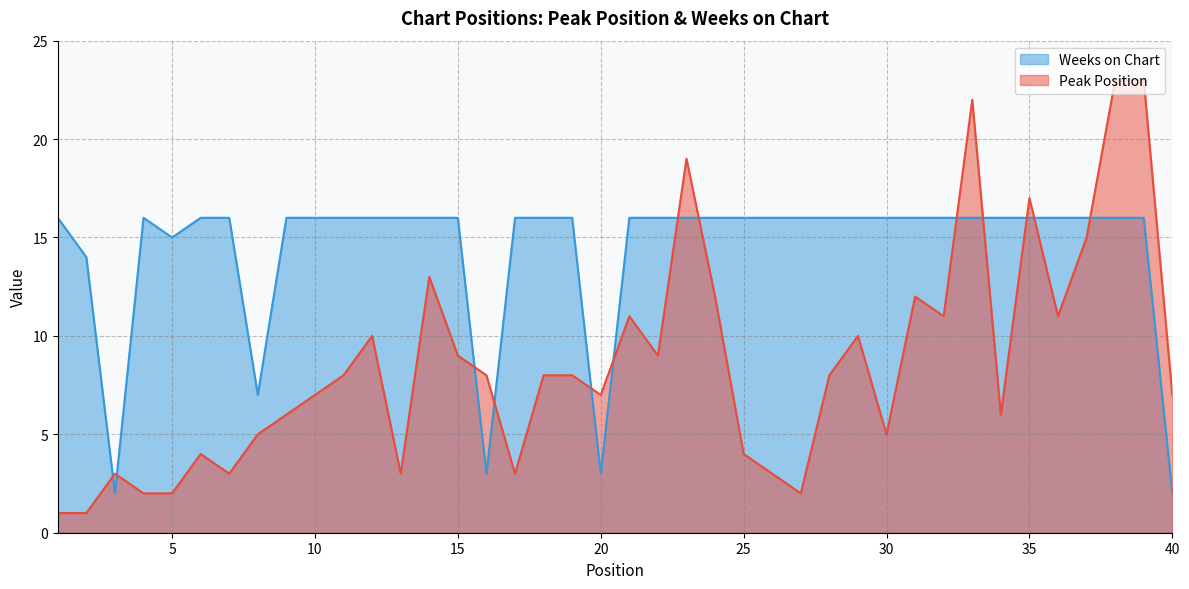

Is it true that Weeks on Chart equals 16 at 35?

True